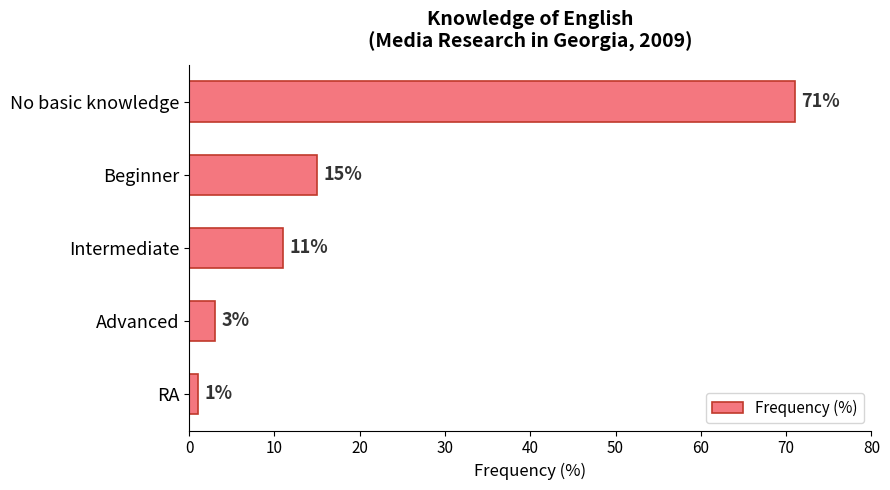

How many data points does each series have?

5